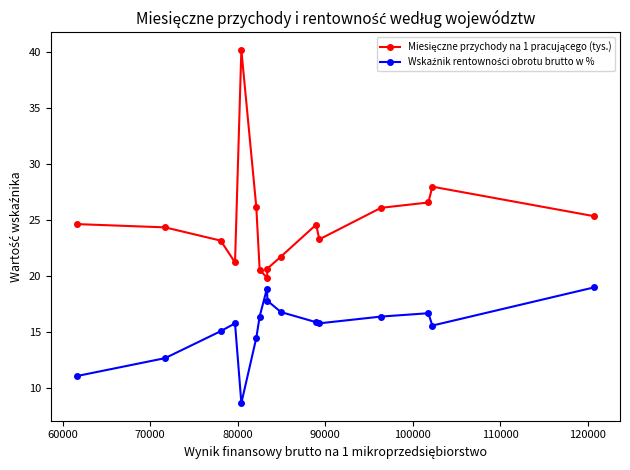

What is the greatest value displayed?

40.1